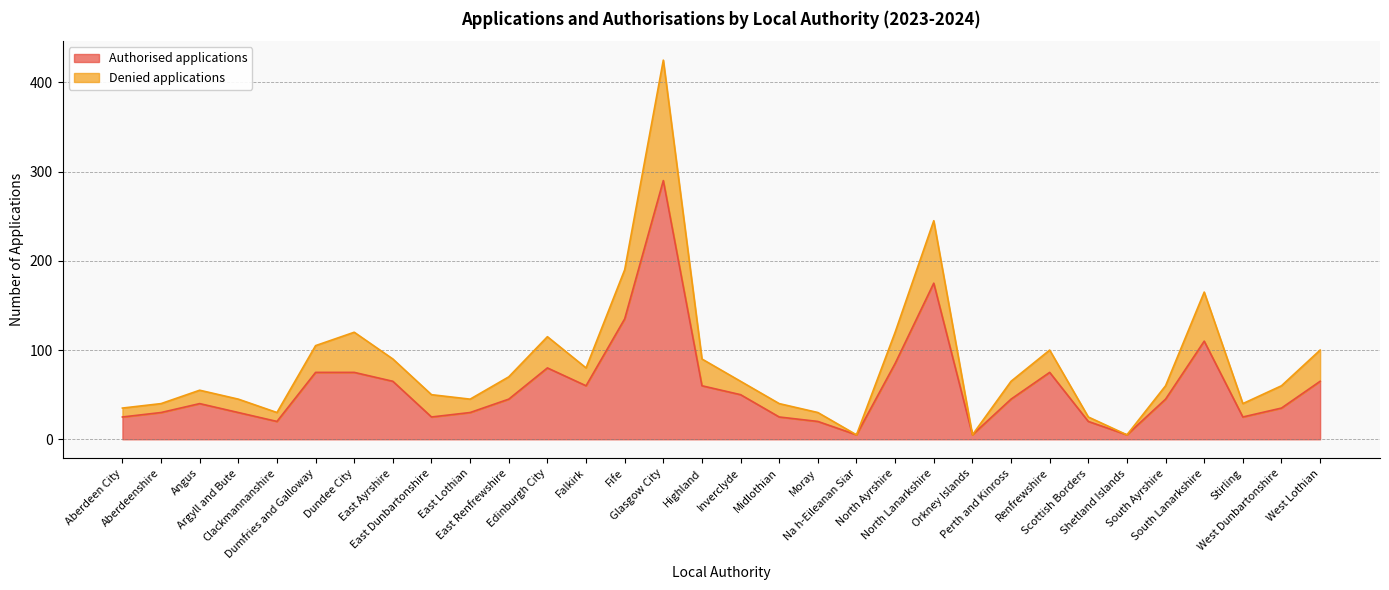

At which category does Denied applications reach its first local peak?

Angus